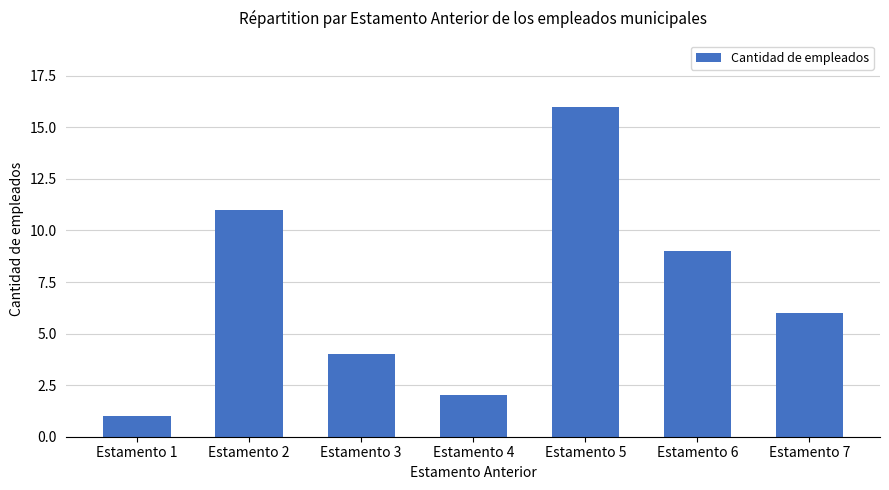

Is it true that the value at Estamento 4 is 2?

True